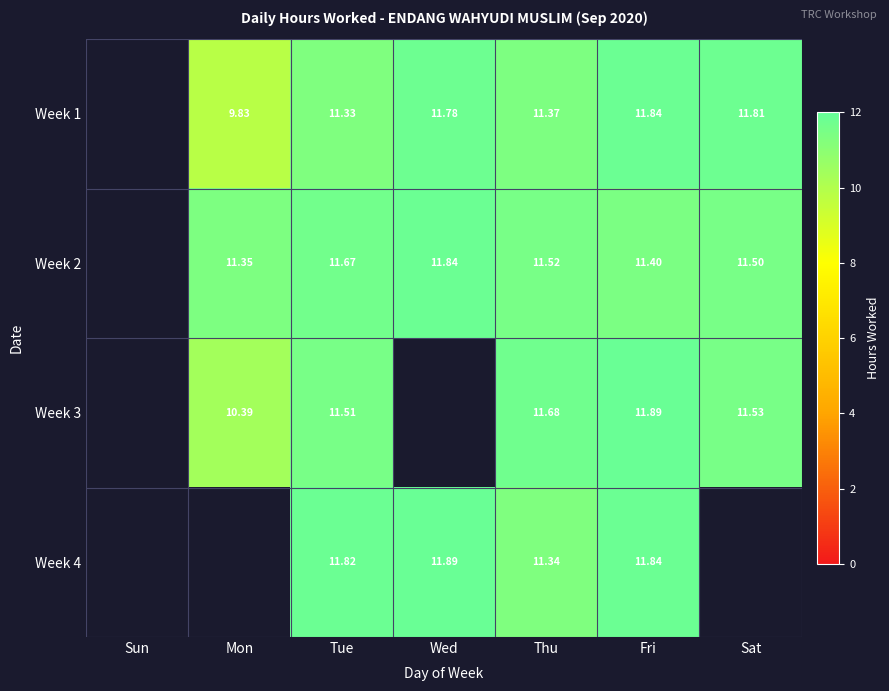

At which category does the chart reach its minimum across all series?

Mon